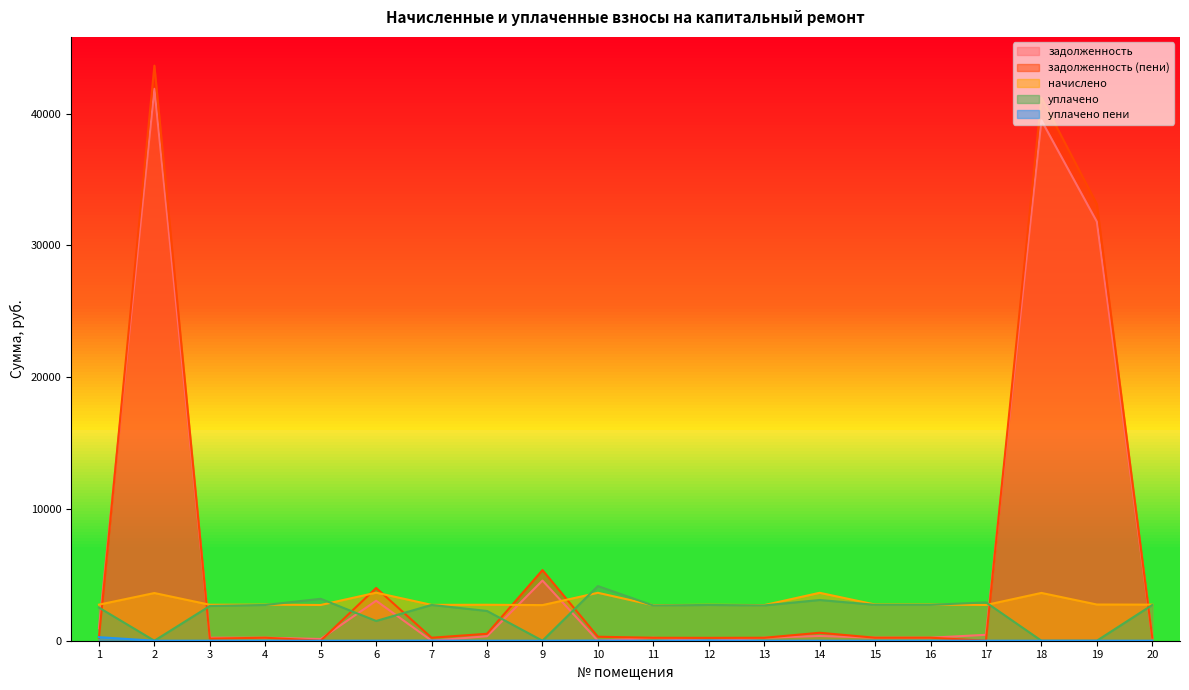

In задолженность (пени), how many points are higher than both neighbors (excluding endpoints)?

6